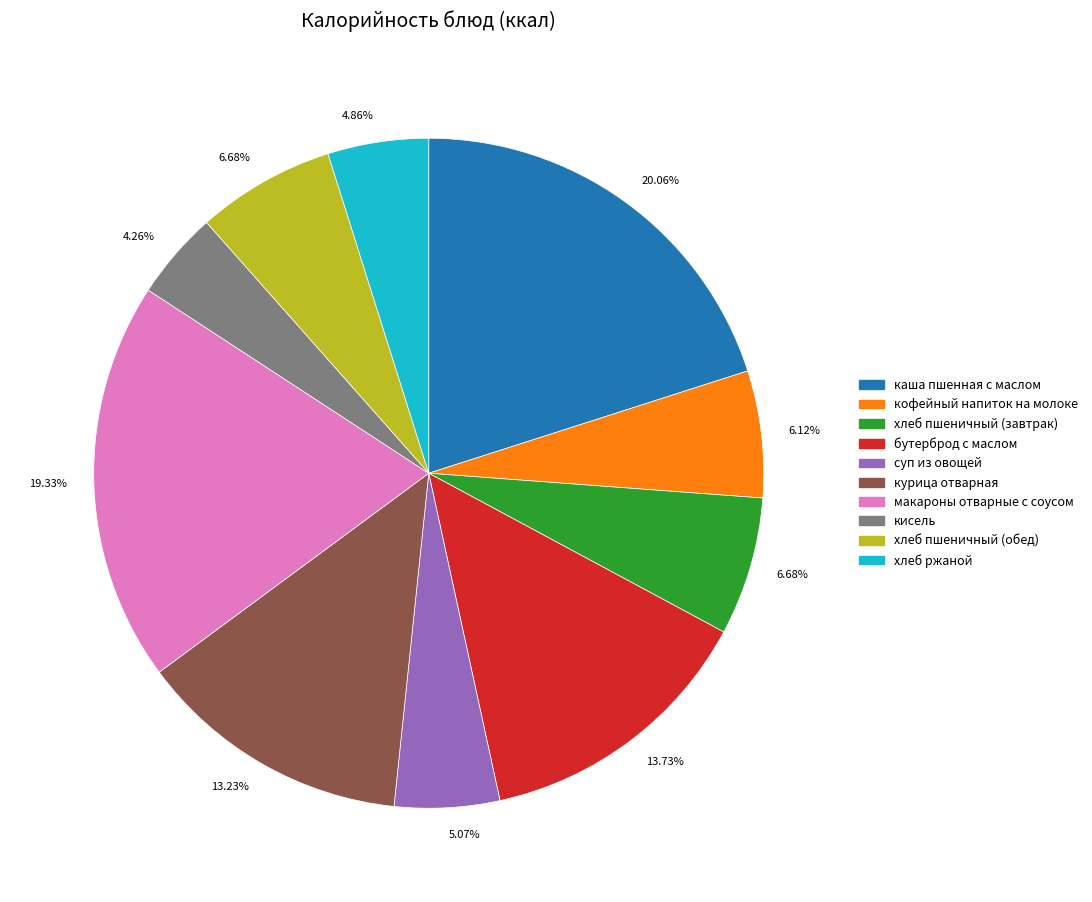

Does any single category account for the majority?

No